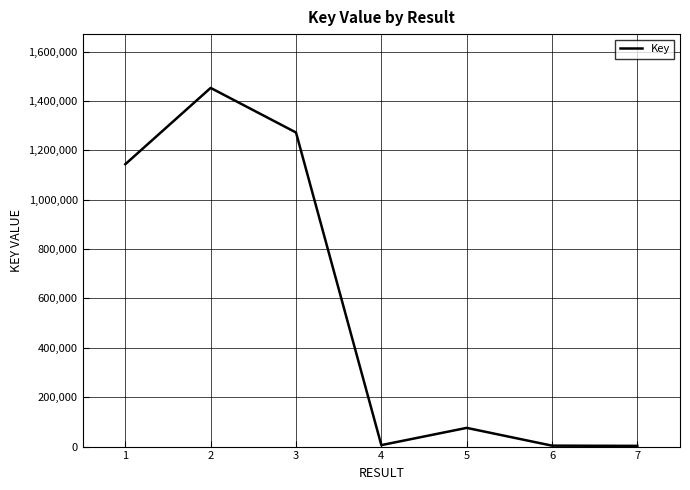

How many distinct data groups are displayed?

1